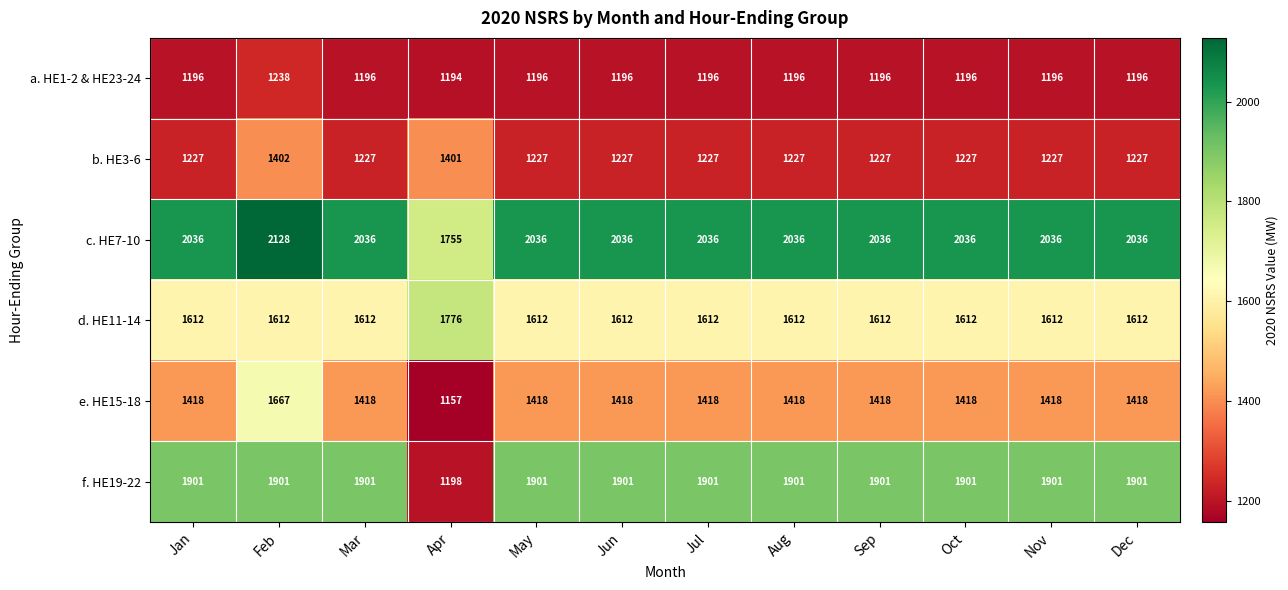

At Apr, list the series in order from largest to smallest.

d. HE11-14, c. HE7-10, b. HE3-6, f. HE19-22, a. HE1-2 & HE23-24, e. HE15-18